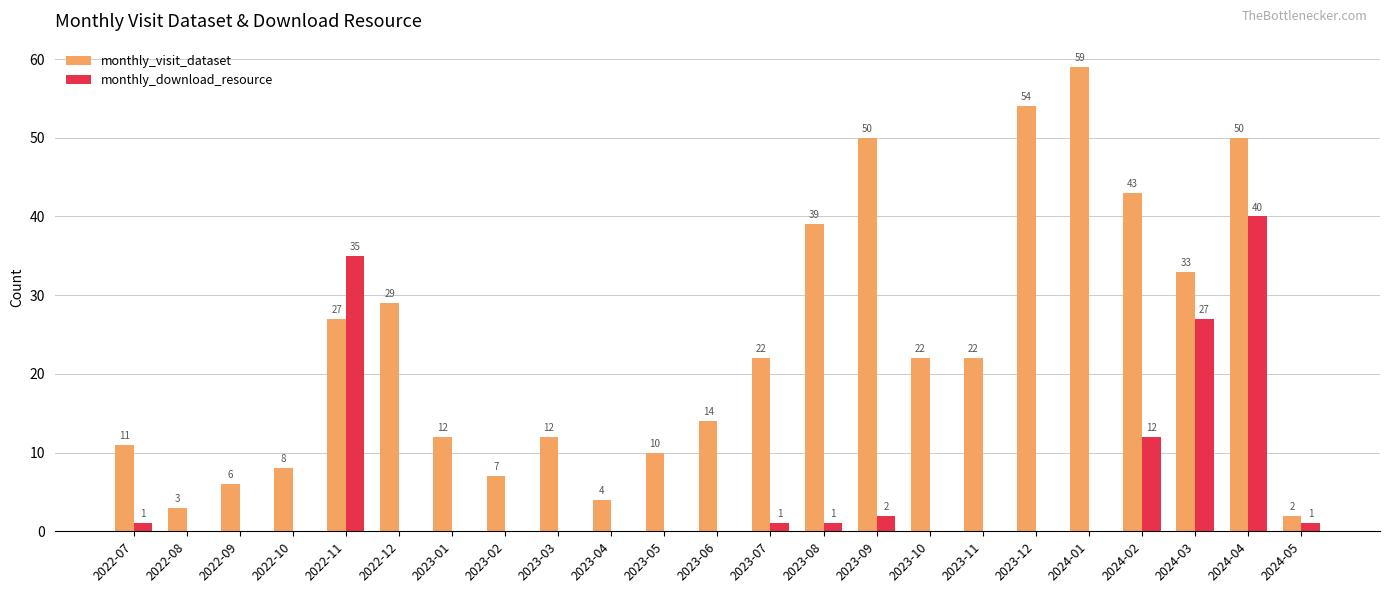

The value of monthly_download_resource at 2023-09 is 2. True or false?

True